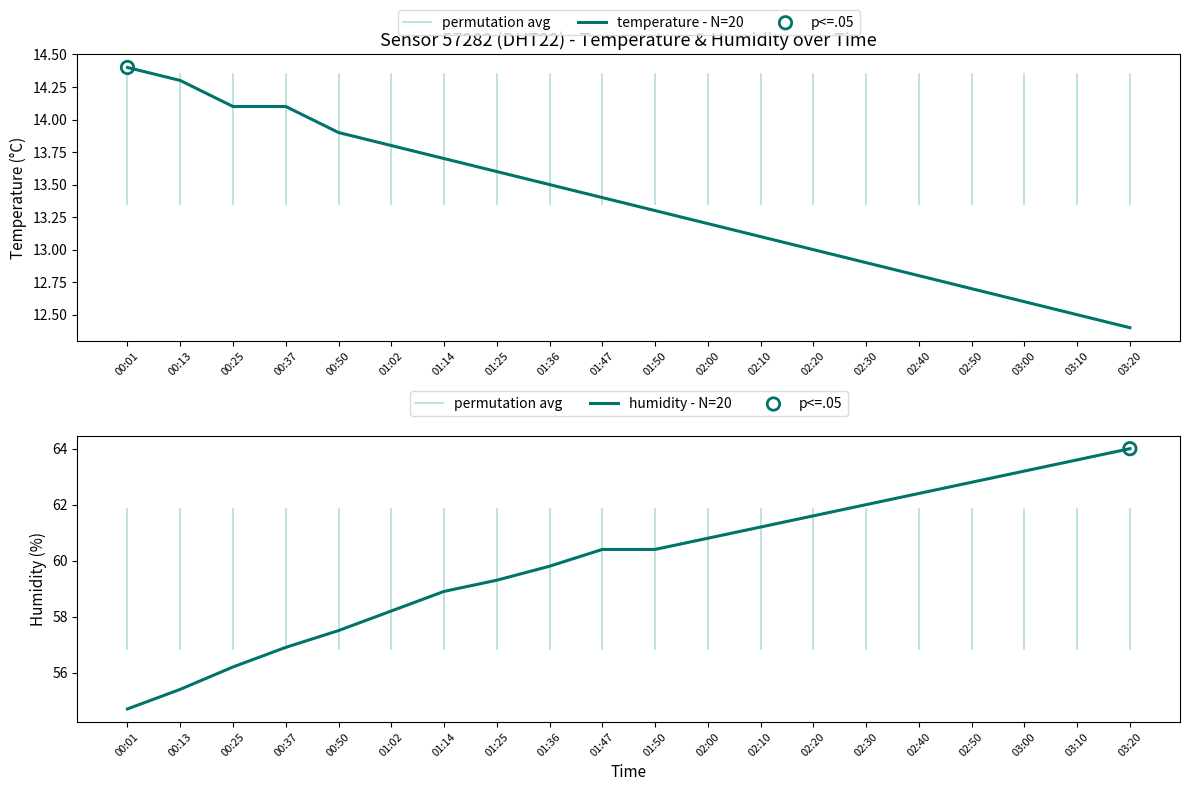

Which series reaches the minimum Y coordinate?

temperature